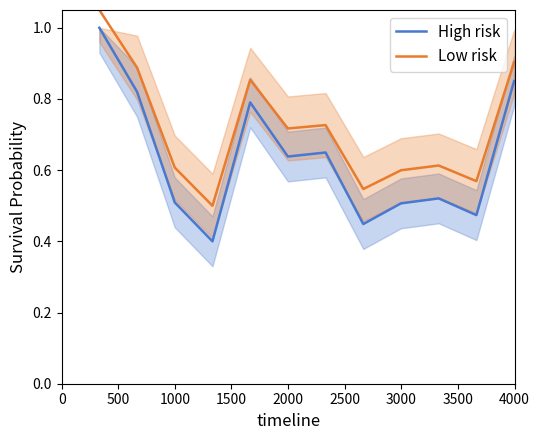

True or false: High risk and Low risk cross at least once.

False